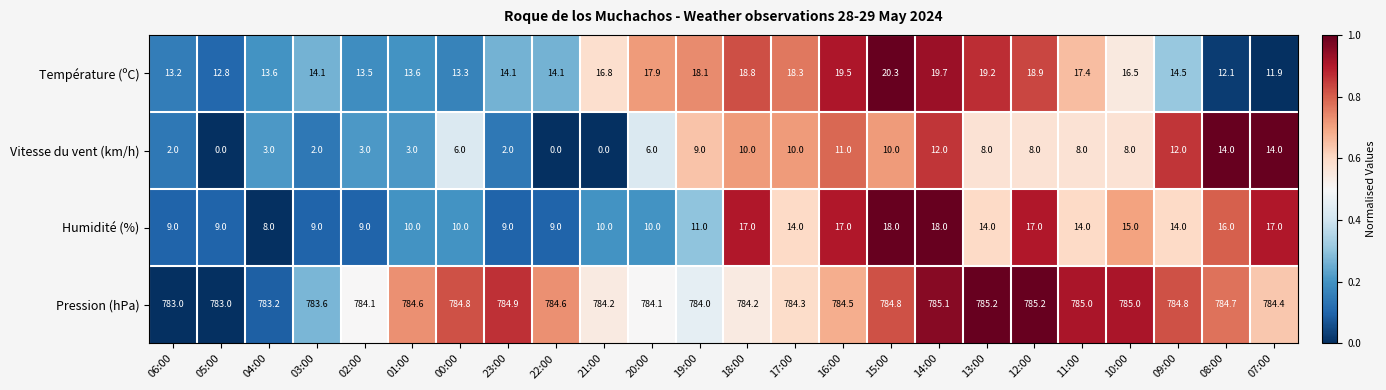

Where does the Vitesse du vent (km/h) series first go above 8?

19:00